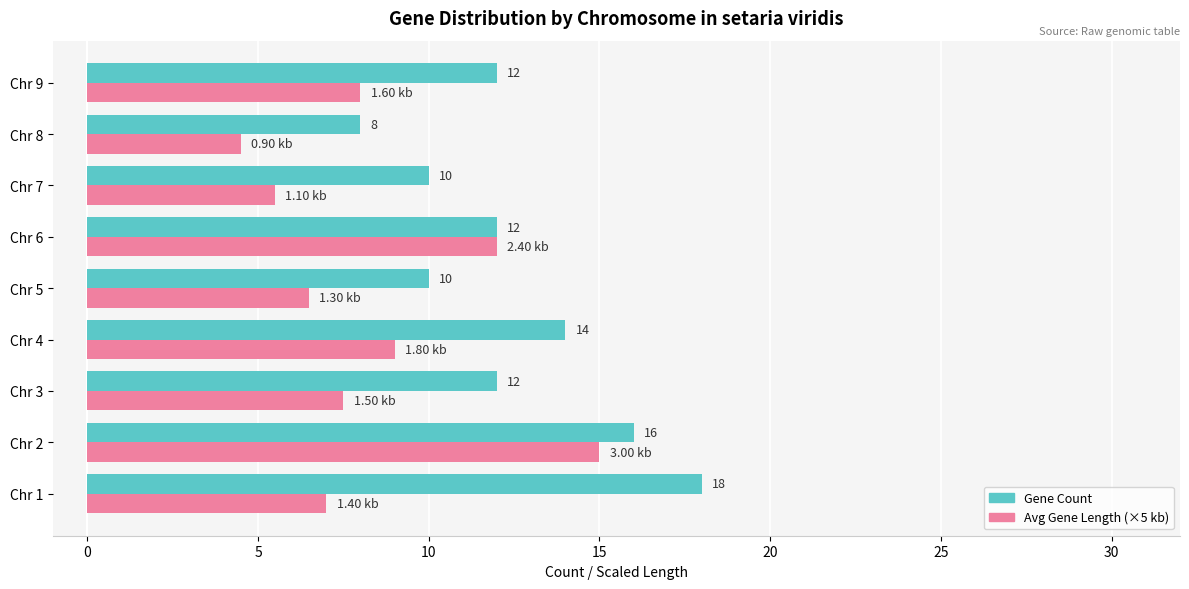

List the series in order of their overall mean, lowest first.

Avg Gene Length (×5 kb), Gene Count